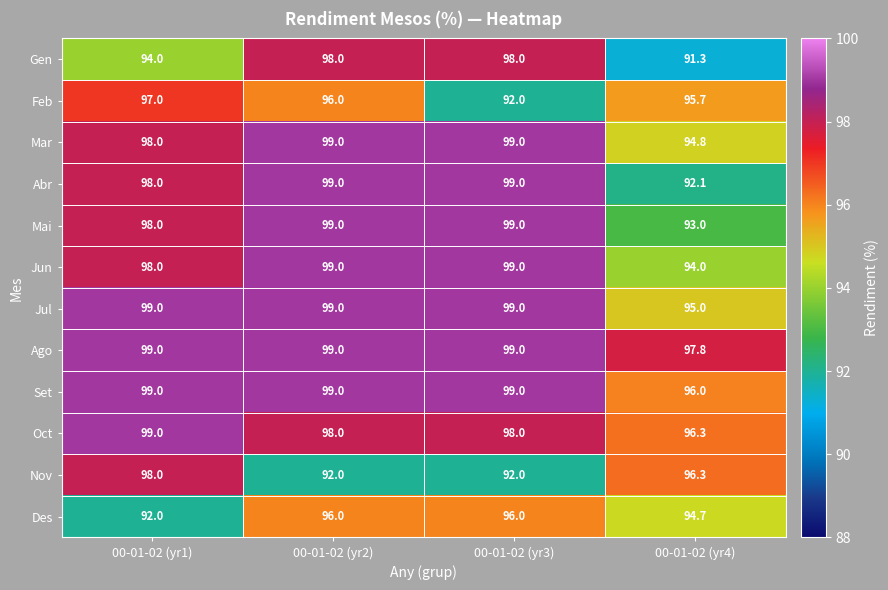

What is the sum of the Gen values at 00-01-02 (yr3) and 00-01-02 (yr2)?

196.0